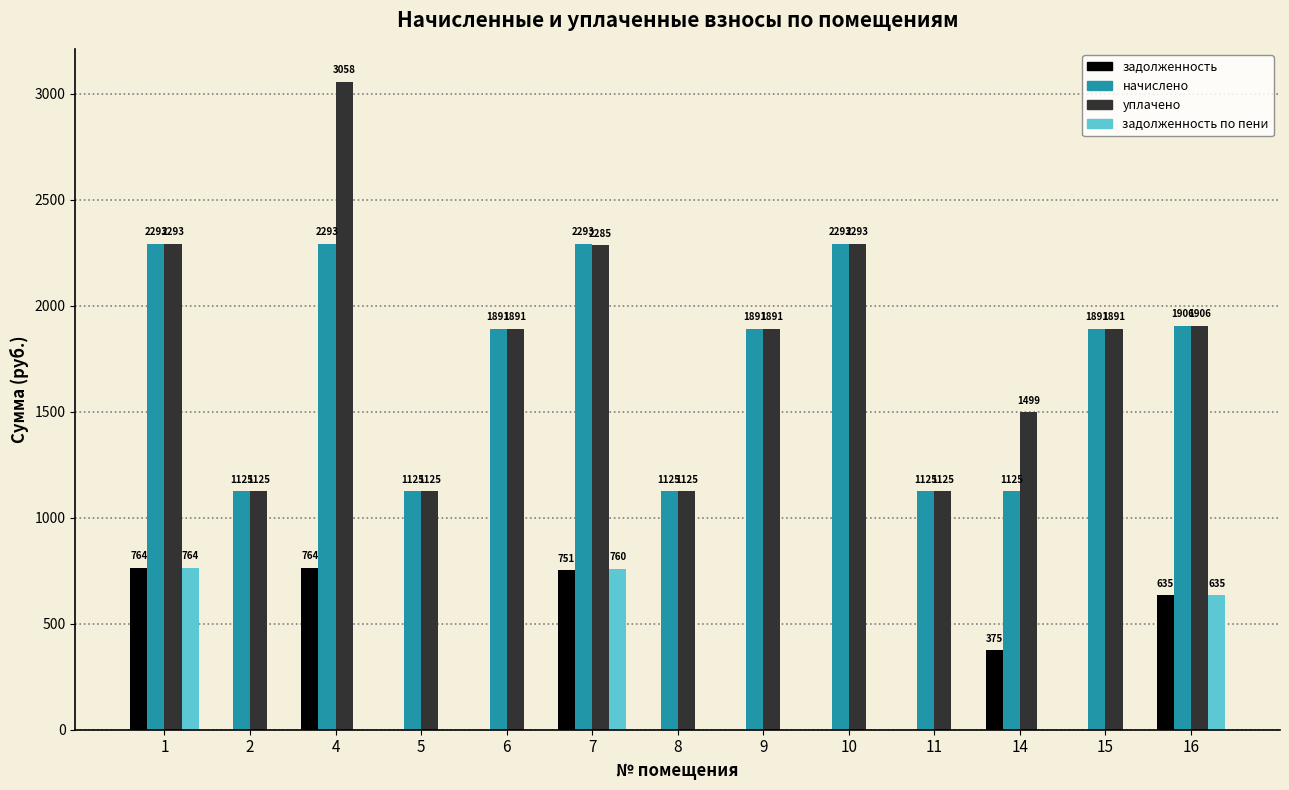

Is it true that начислено equals 1124.5 at 11?

True